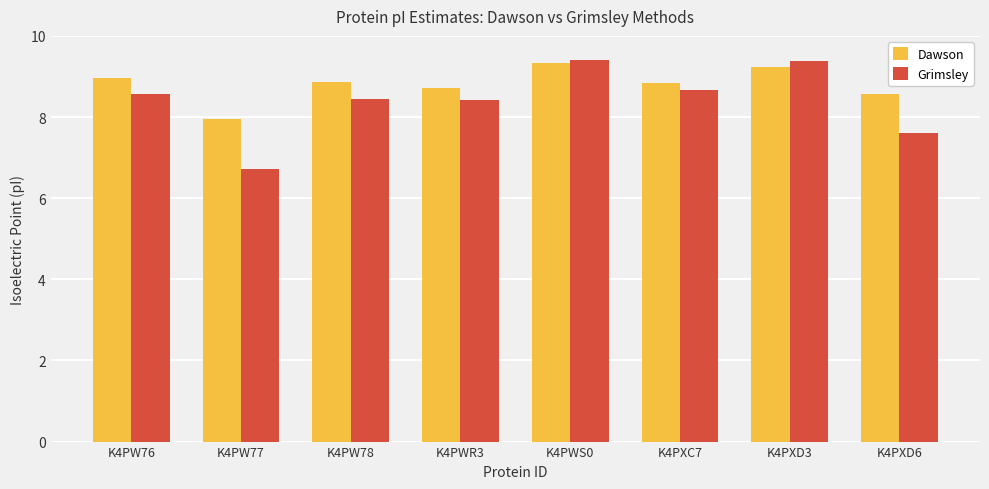

What is the sum of all Grimsley values?

67.2